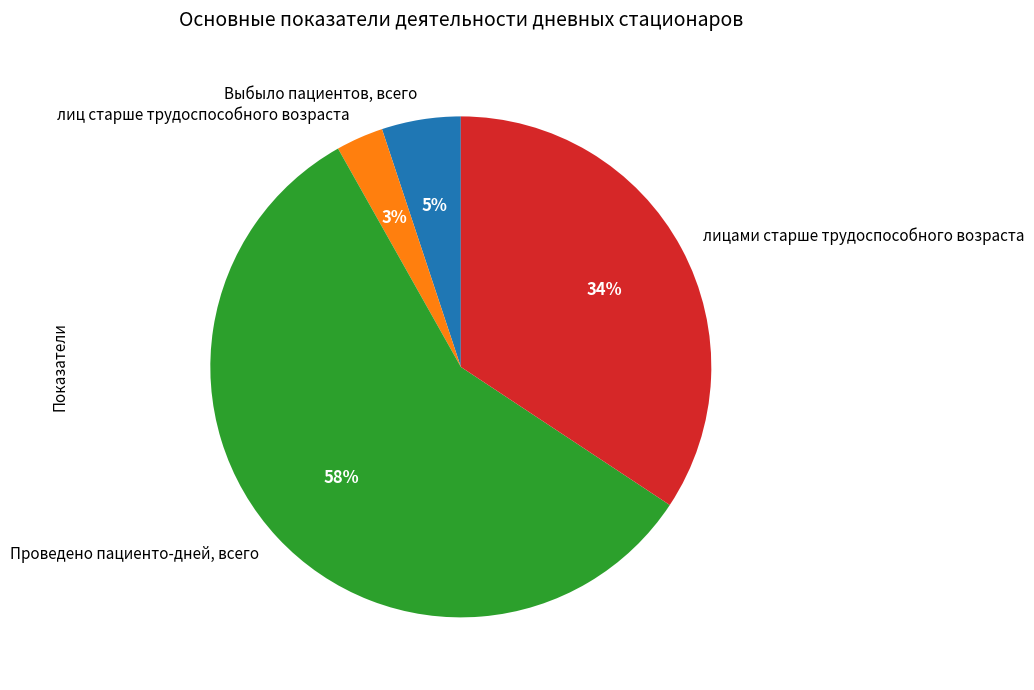

To the nearest percent, what is the average slice percentage?

25%